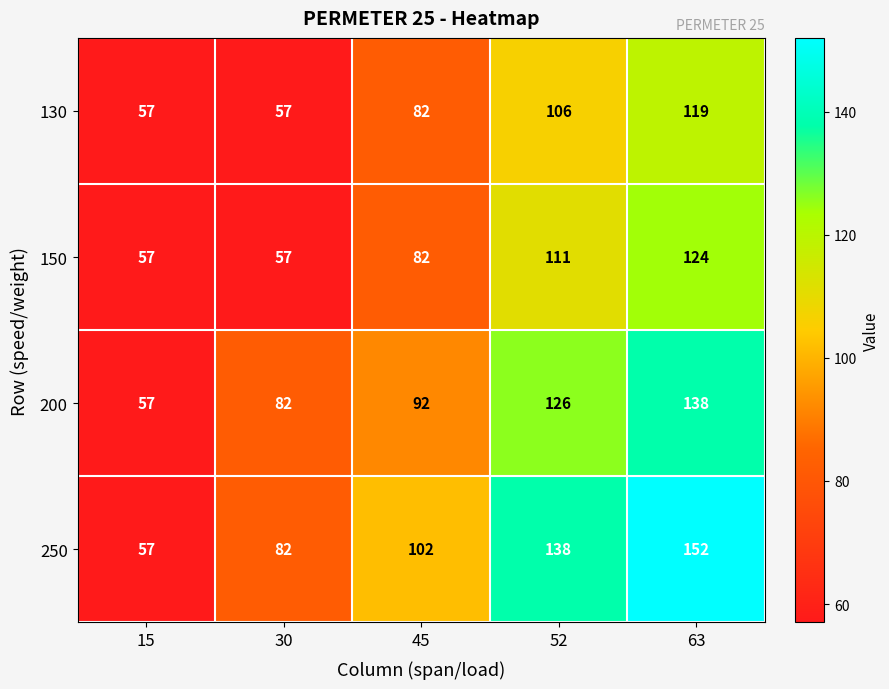

The 130 series shows 106 at 52. True or false?

True